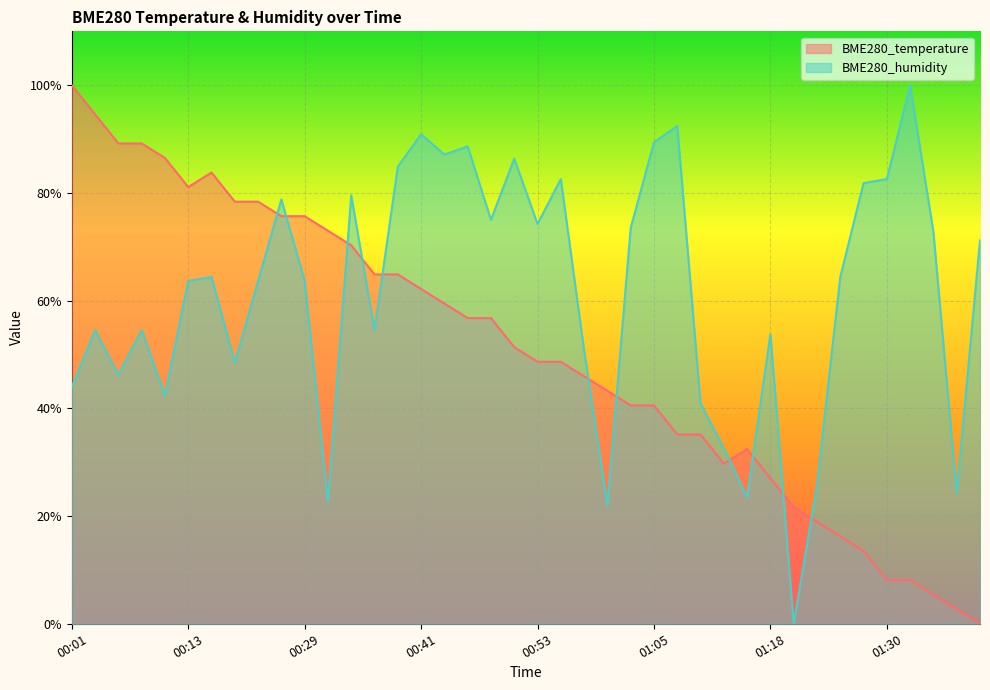

What is the value of the BME280_temperature point at the 30th from the left?

0.3